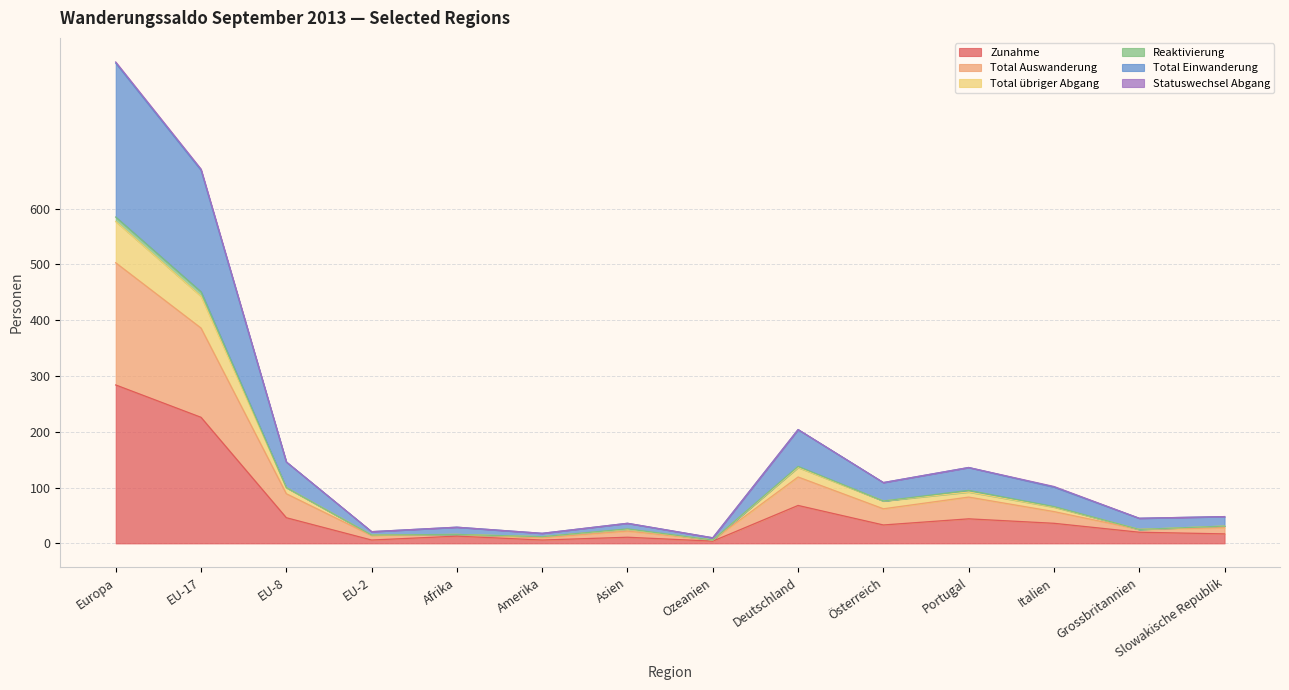

True or false: Zunahme has a value of 33 at Österreich.

True